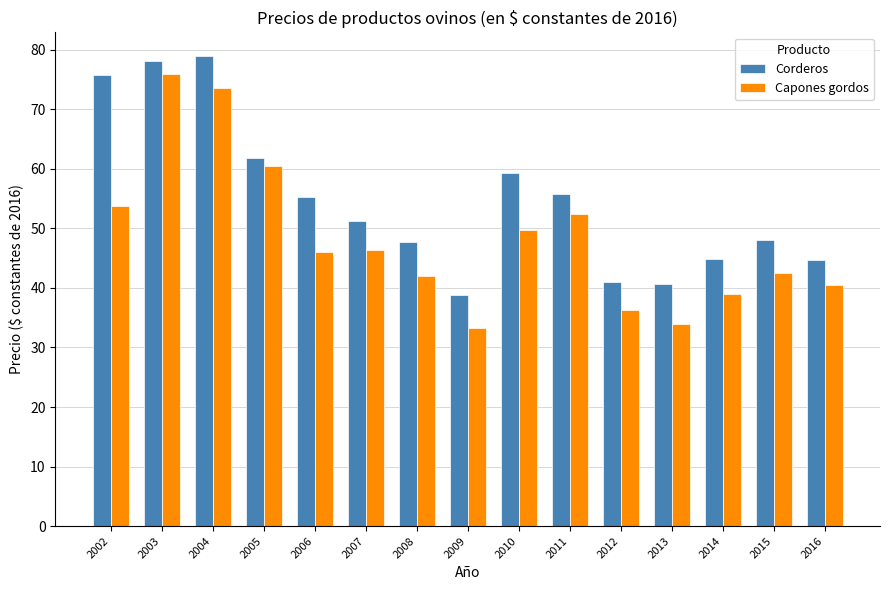

How many data points does each series have?

15